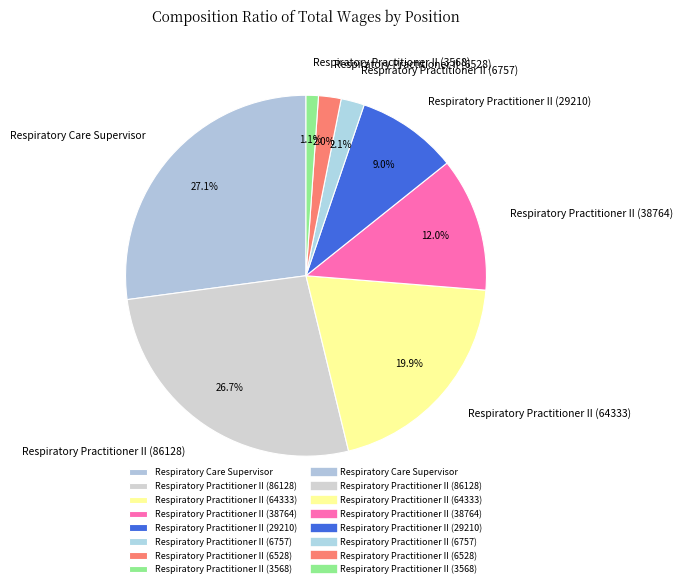

Is the sum of Respiratory Practitioner II (6528) and Respiratory Practitioner II (29210) greater than half?

No